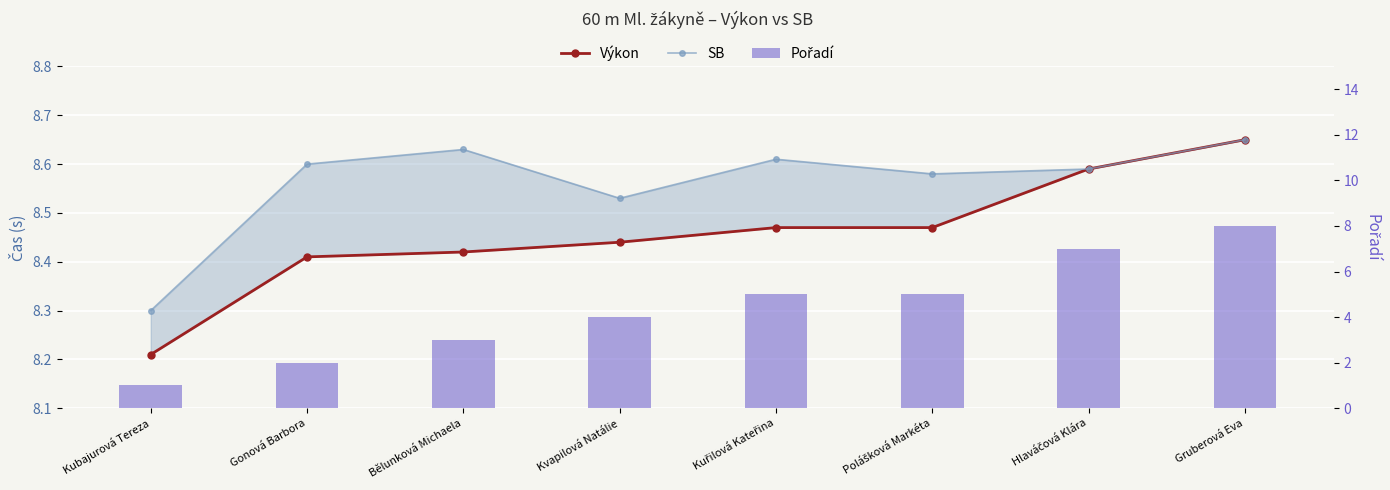

Which series has the widest spread of values?

Pořadí